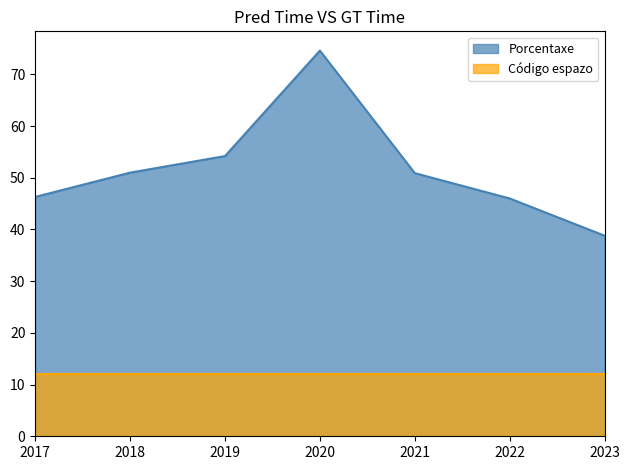

Rank the categories by value from lowest to highest.

2023, 2022, 2017, 2021, 2018, 2019, 2020